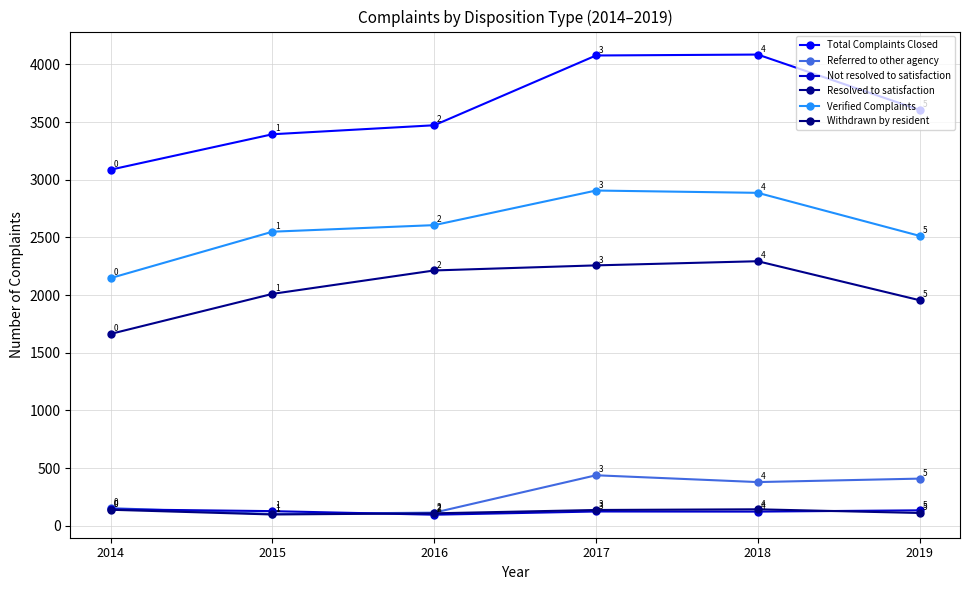

The Withdrawn by resident series shows 169 at 2016. True or false?

False